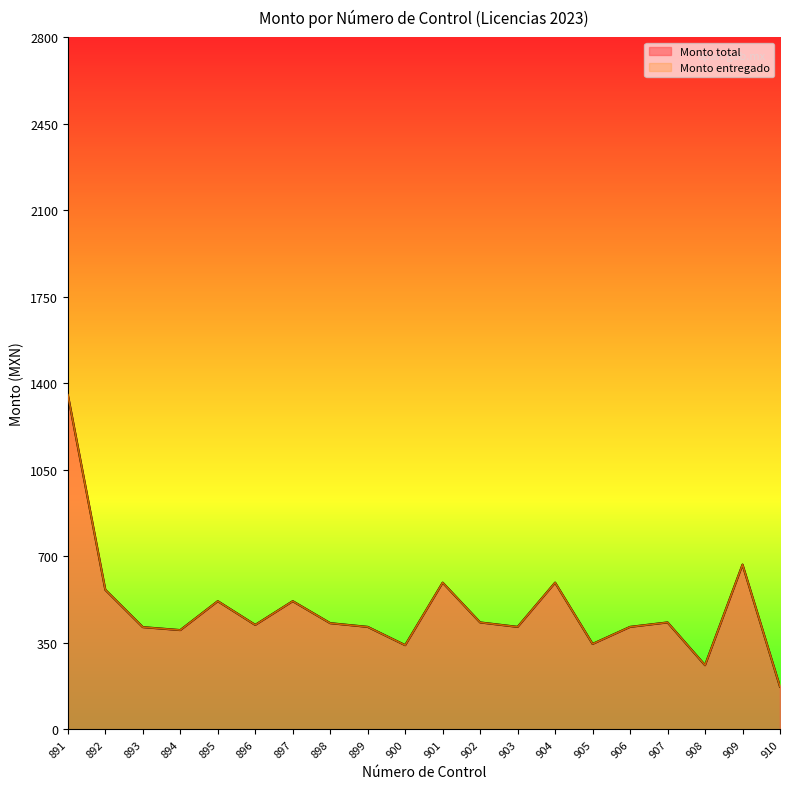

At which label does Monto total reach its minimum?

910